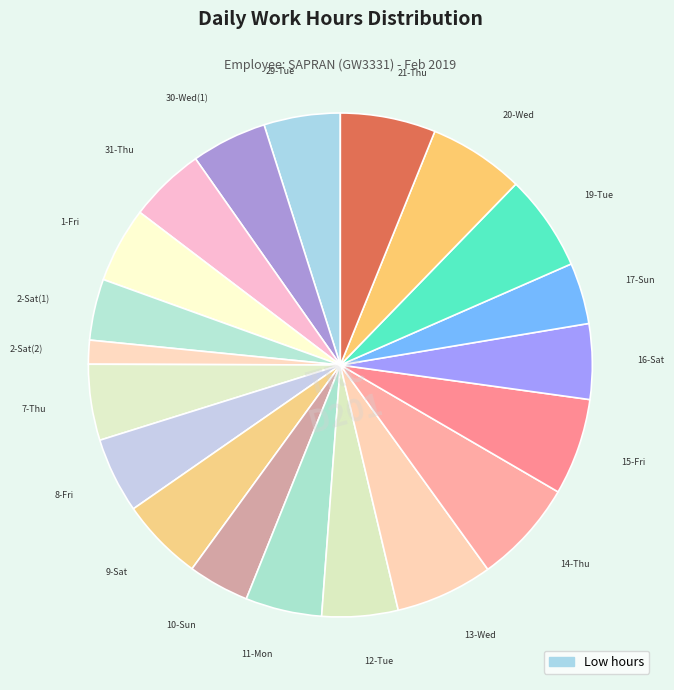

Count the number of slices in the pie.

20